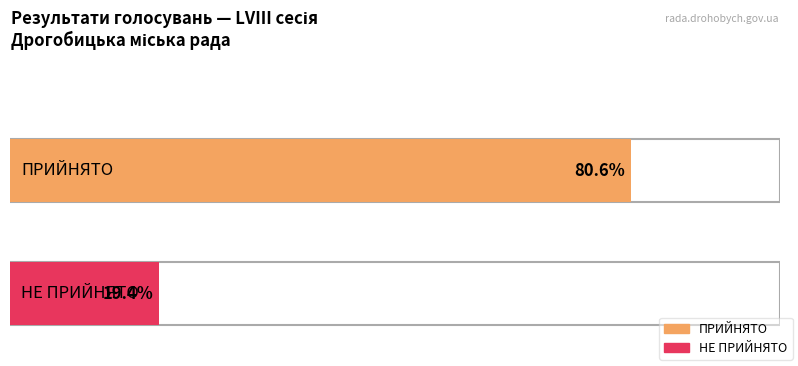

At which label is the value closest to 33?

НЕ ПРИЙНЯТО